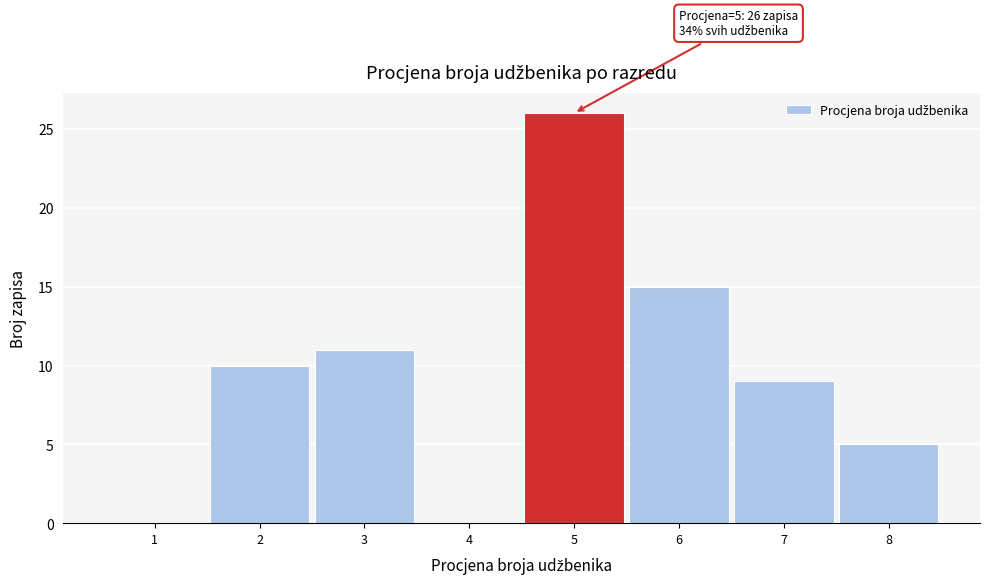

Reading left to right, extract all data points from this chart.

1=0	2=10	3=11	4=0	5=26	6=15	7=9	8=5